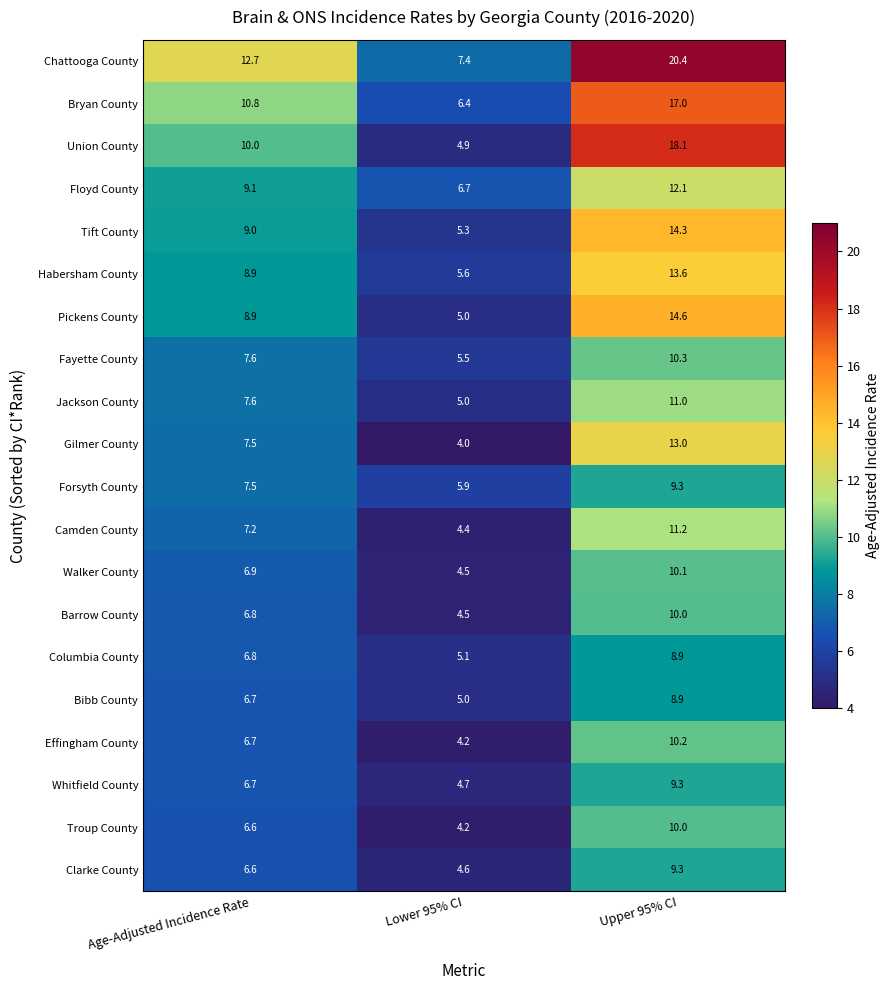

Where does the Jackson County series first go above 7?

Age-Adjusted Incidence Rate